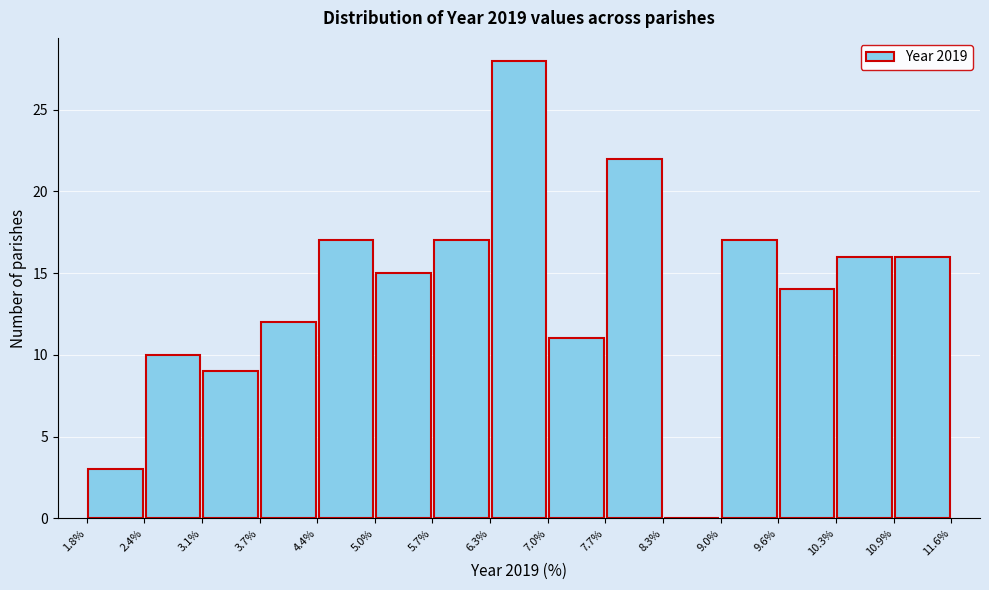

What is the height of the bar covering 1.8% to 2.4% on the x-axis? The values are not printed on the chart, so give them approximately, as read against the axis.

3